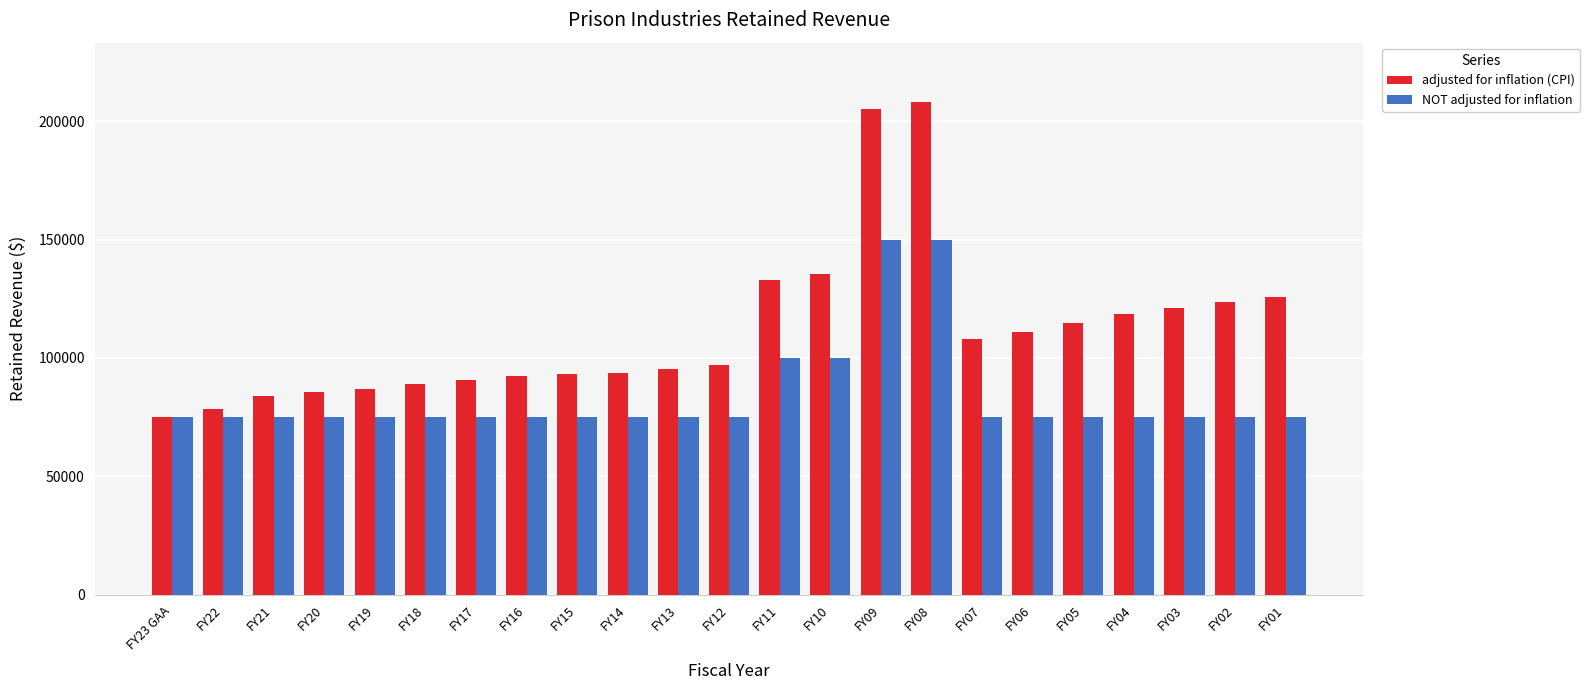

What is the total value across all series at FY05?

189935